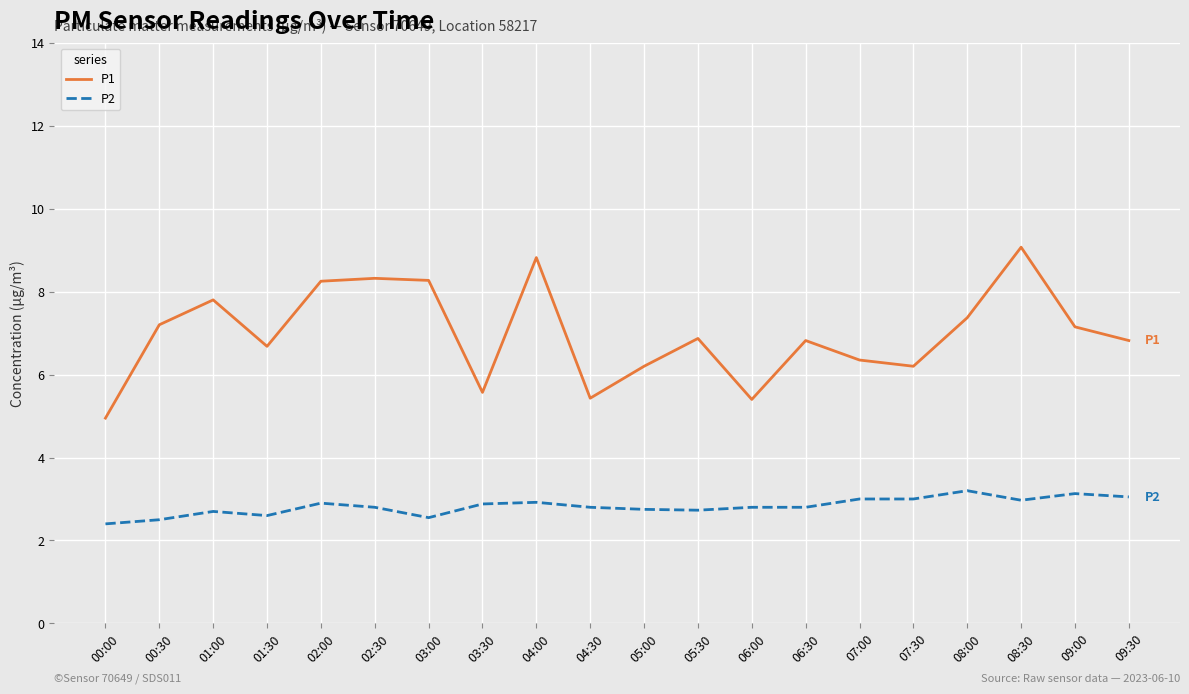

In P1, how many points are lower than both neighbors (excluding endpoints)?

5